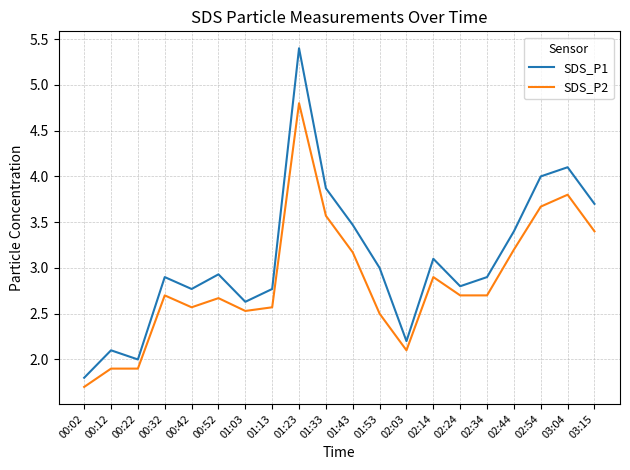

How many lines are shown in the chart?

2